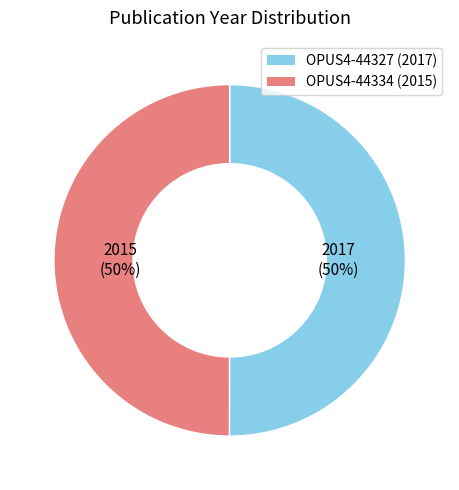

What is the ratio of the value at OPUS4-44334 (2015) to the value at OPUS4-44327 (2017)?

1.0